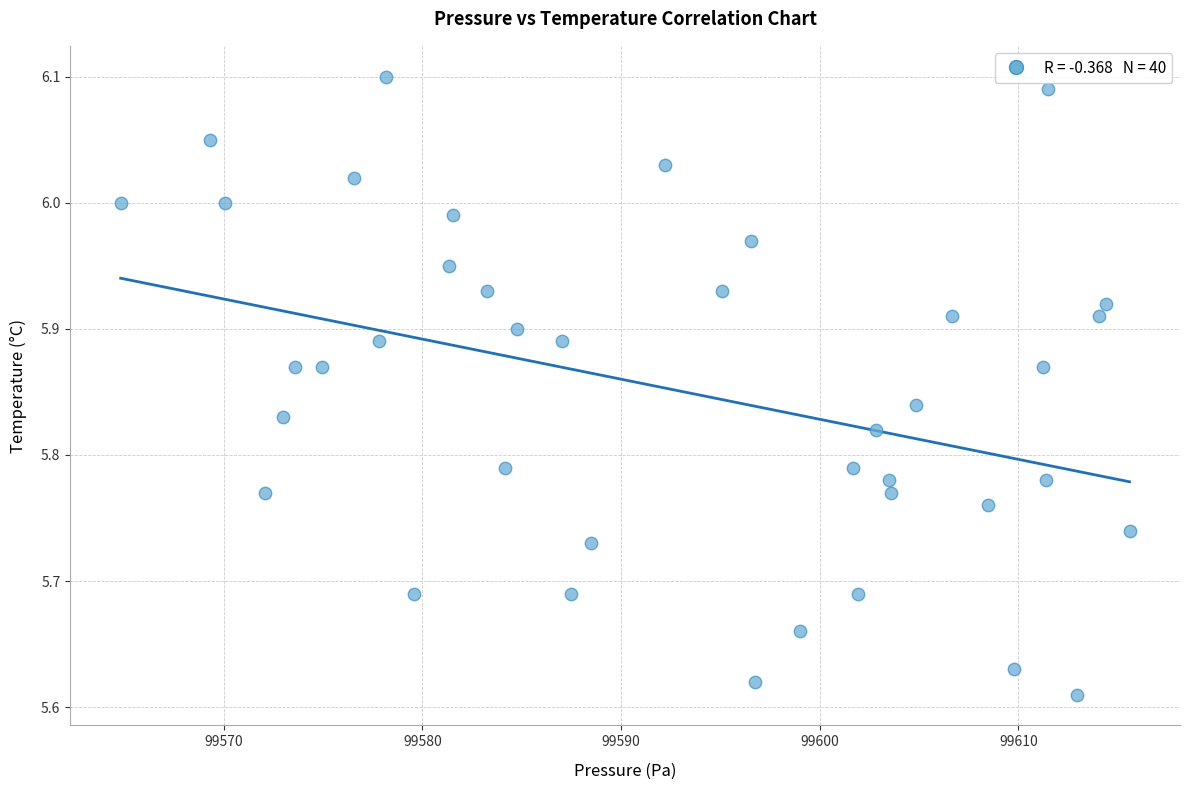

What is the range of X values (max minus min)?

50.8